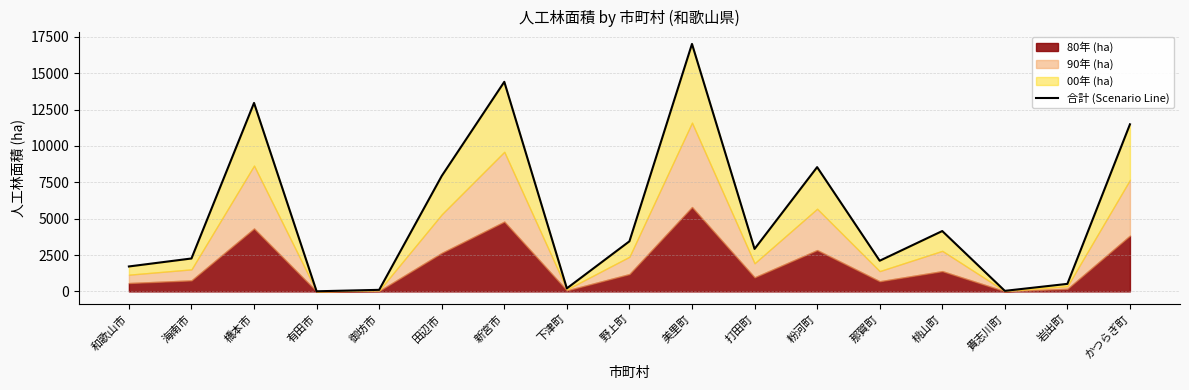

Rank the categories by value from highest to lowest.

美里町, 新宮市, 橋本市, かつらぎ町, 粉河町, 田辺市, 桃山町, 野上町, 打田町, 海南市, 那賀町, 和歌山市, 岩出町, 下津町, 御坊市, 貴志川町, 有田市